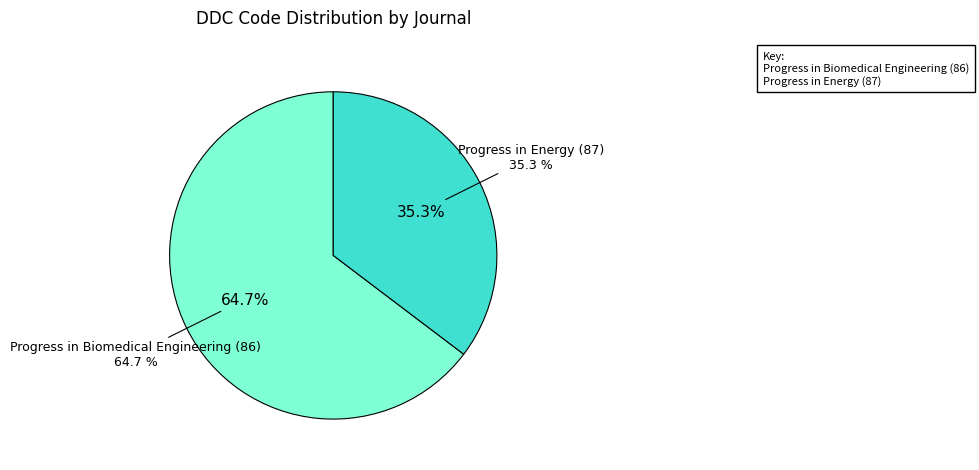

What portion of the pie excludes Progress in Biomedical Engineering (86)?

35.3%